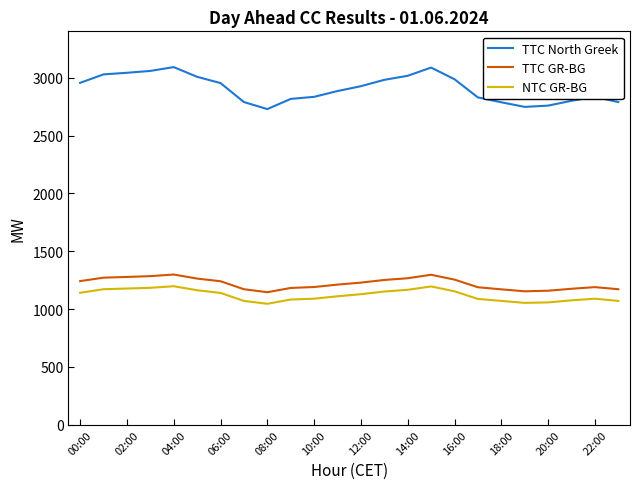

True or false: NTC GR-BG and TTC North Greek intersect in this chart.

False